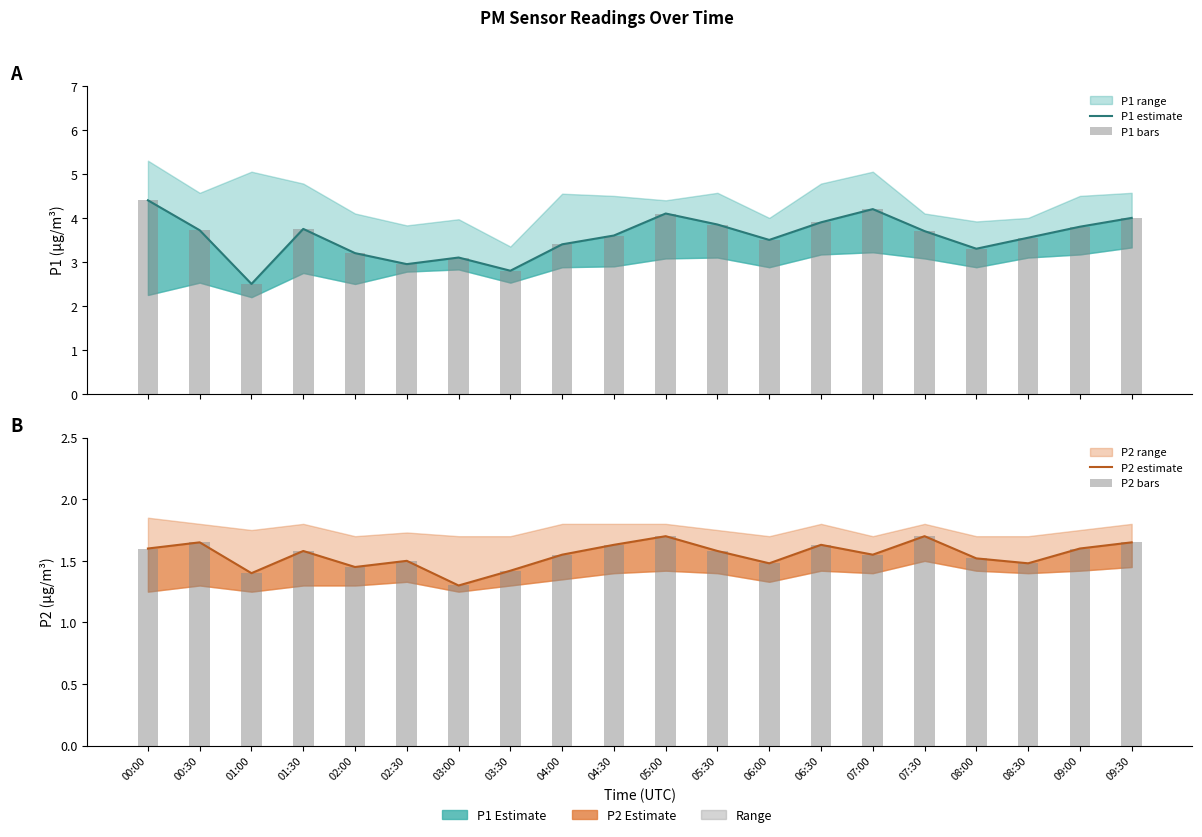

True or false: P1 estimate has a value of 3.8 at 01:30.

True